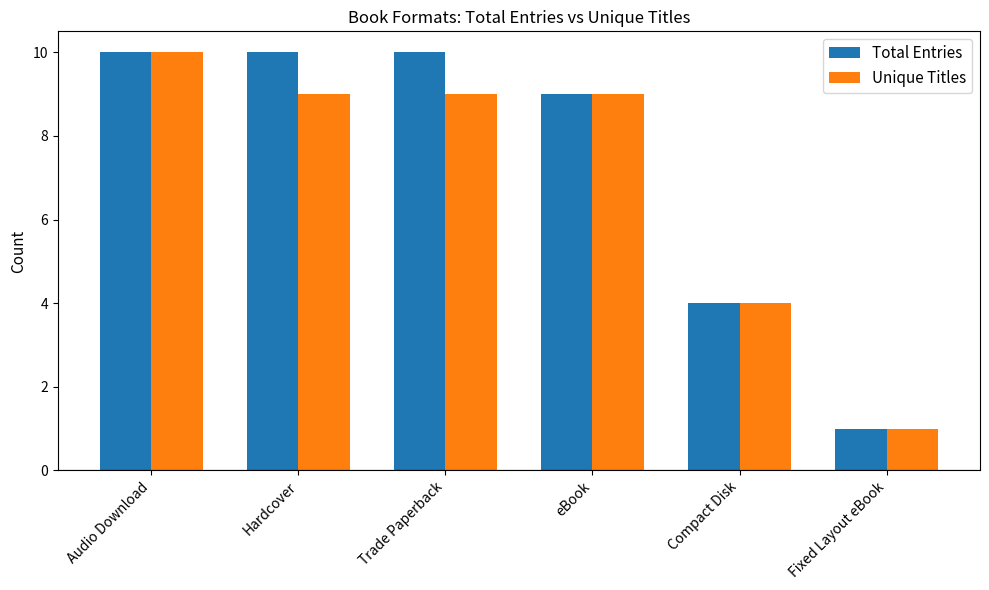

The value of Total Entries at Trade Paperback is 10. True or false?

True